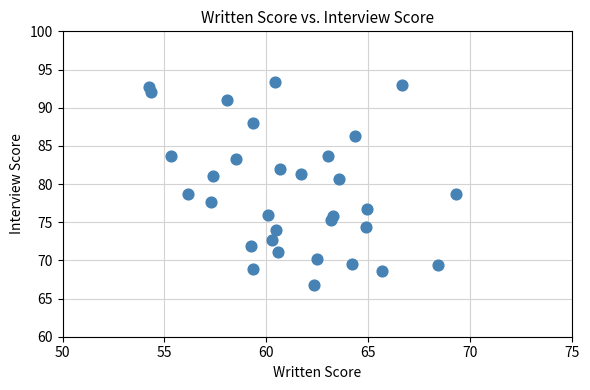

What is the range of Y values (max minus min)?

26.6